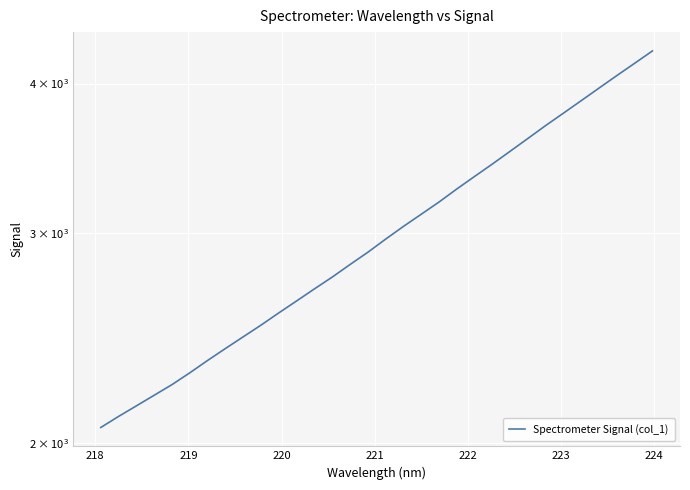

The value at 12 is 1300.9. True or false?

False